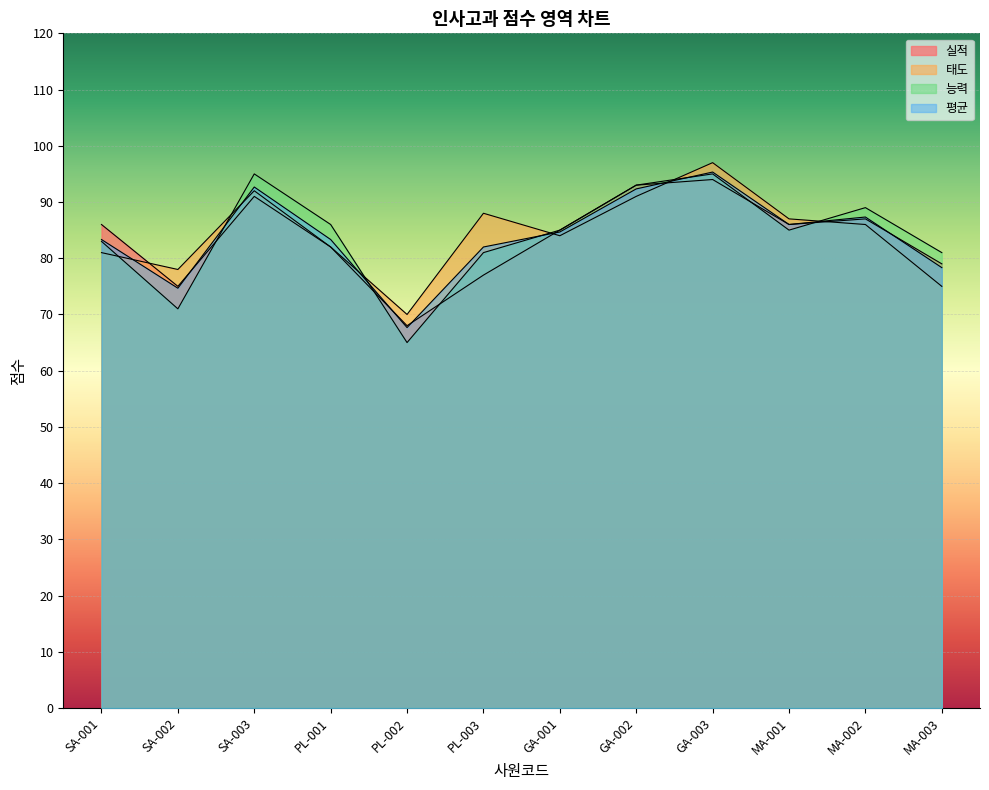

The value of 능력 at MA-002 is 89.0. True or false?

True